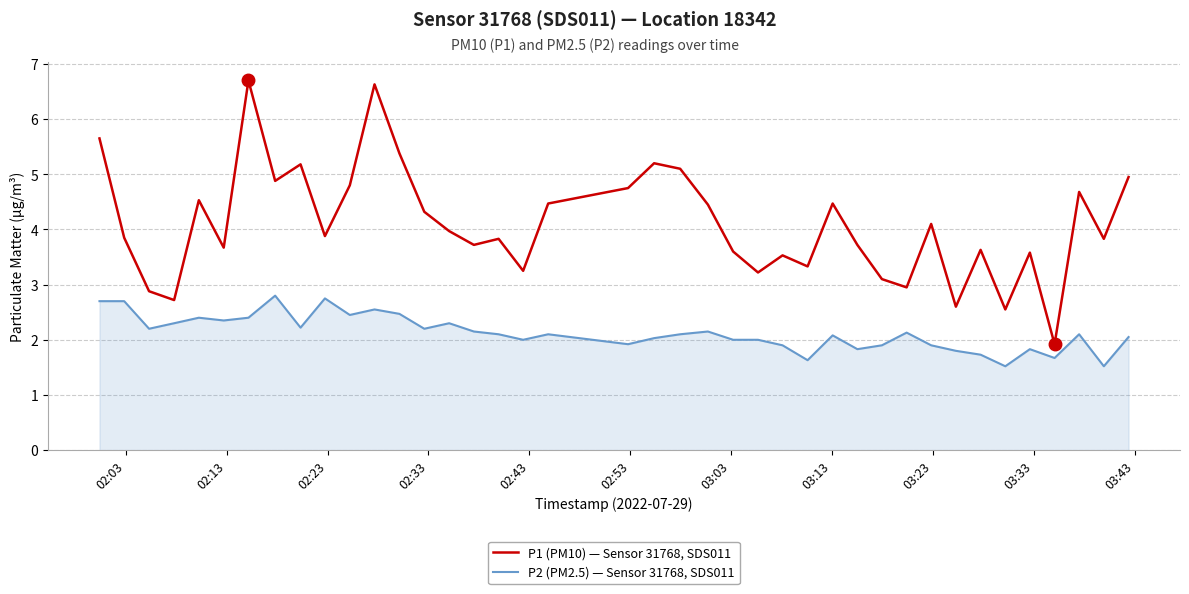

Which series has the largest total across all categories?

P1 (PM10) — Sensor 31768, SDS011